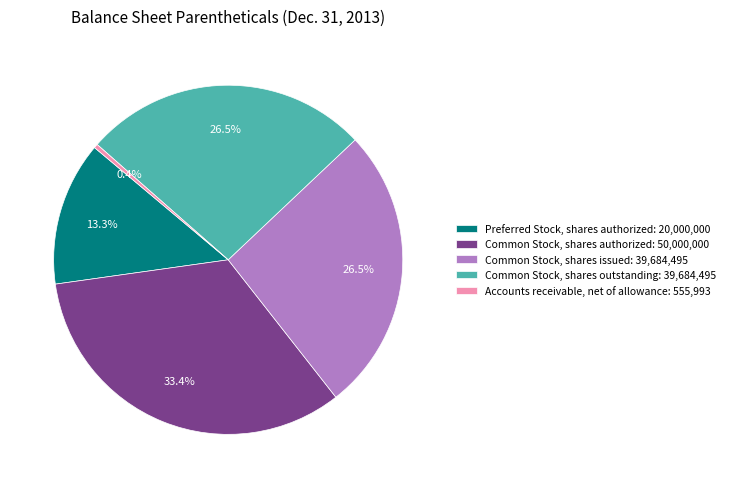

What is the largest slice in the pie chart?

Common Stock, shares authorized: 50,000,000